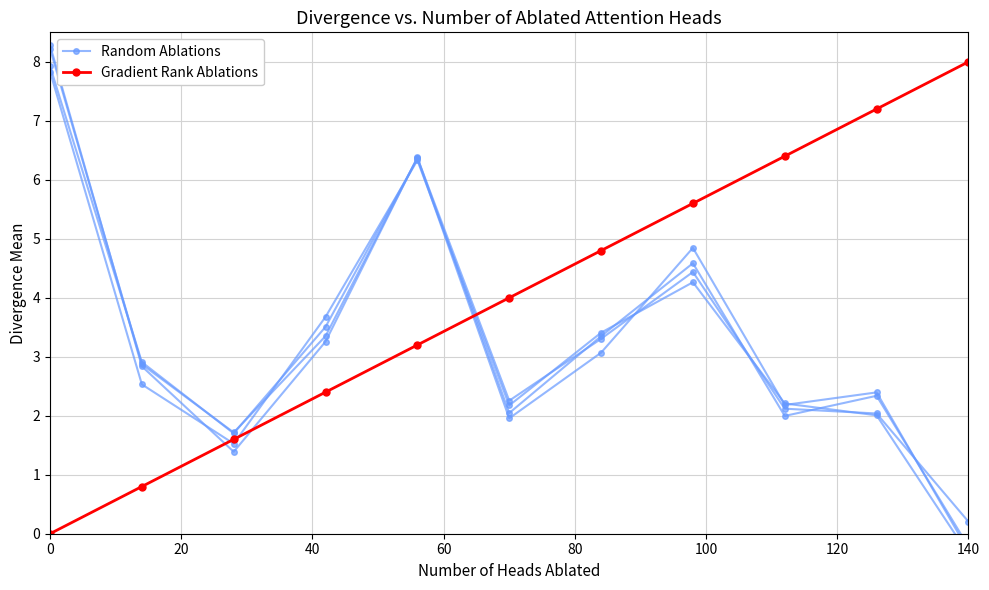

How many values in the Random Ablations series exceed 2?

8